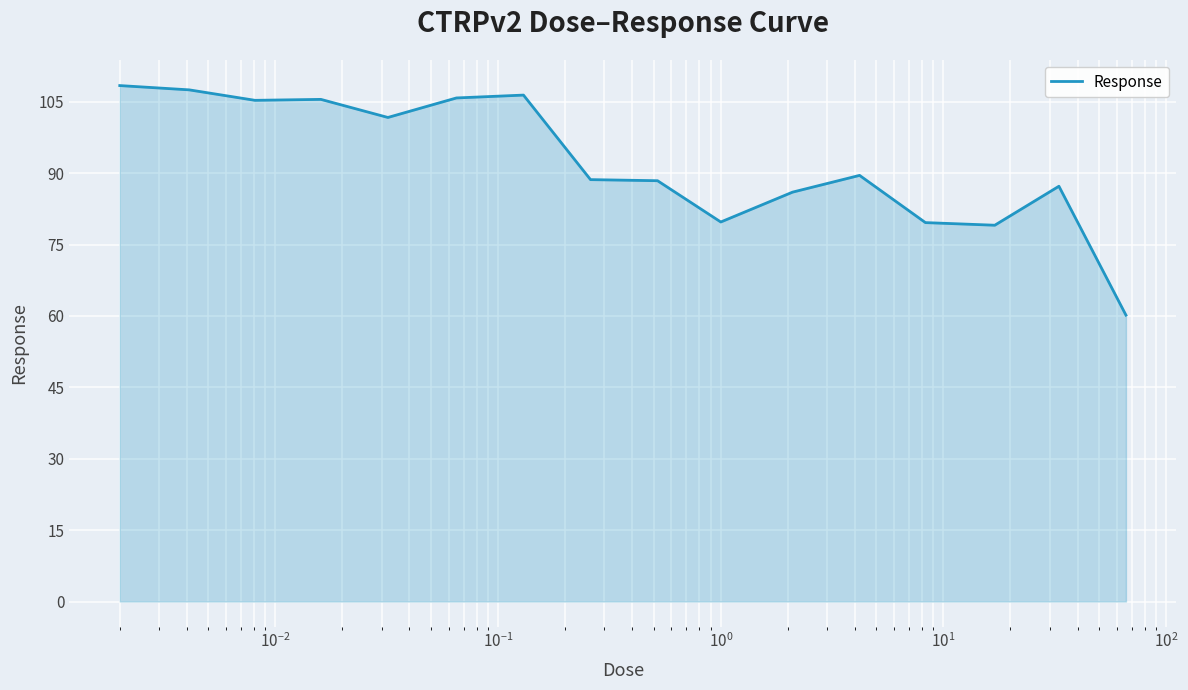

What is the smallest value displayed?

60.2